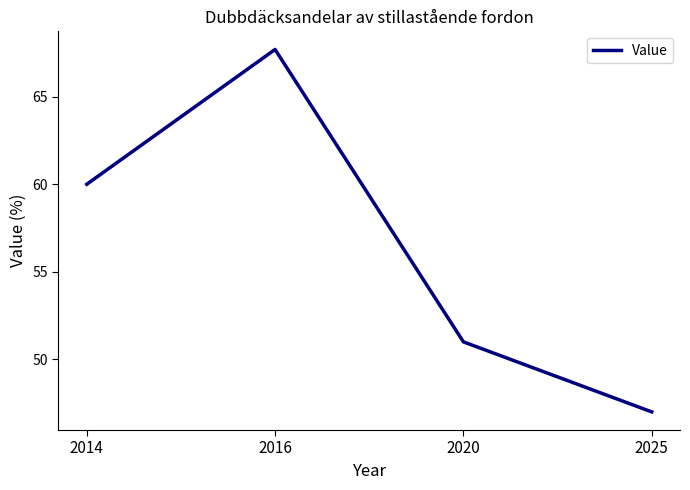

At which category does the chart reach its minimum across all series?

2025